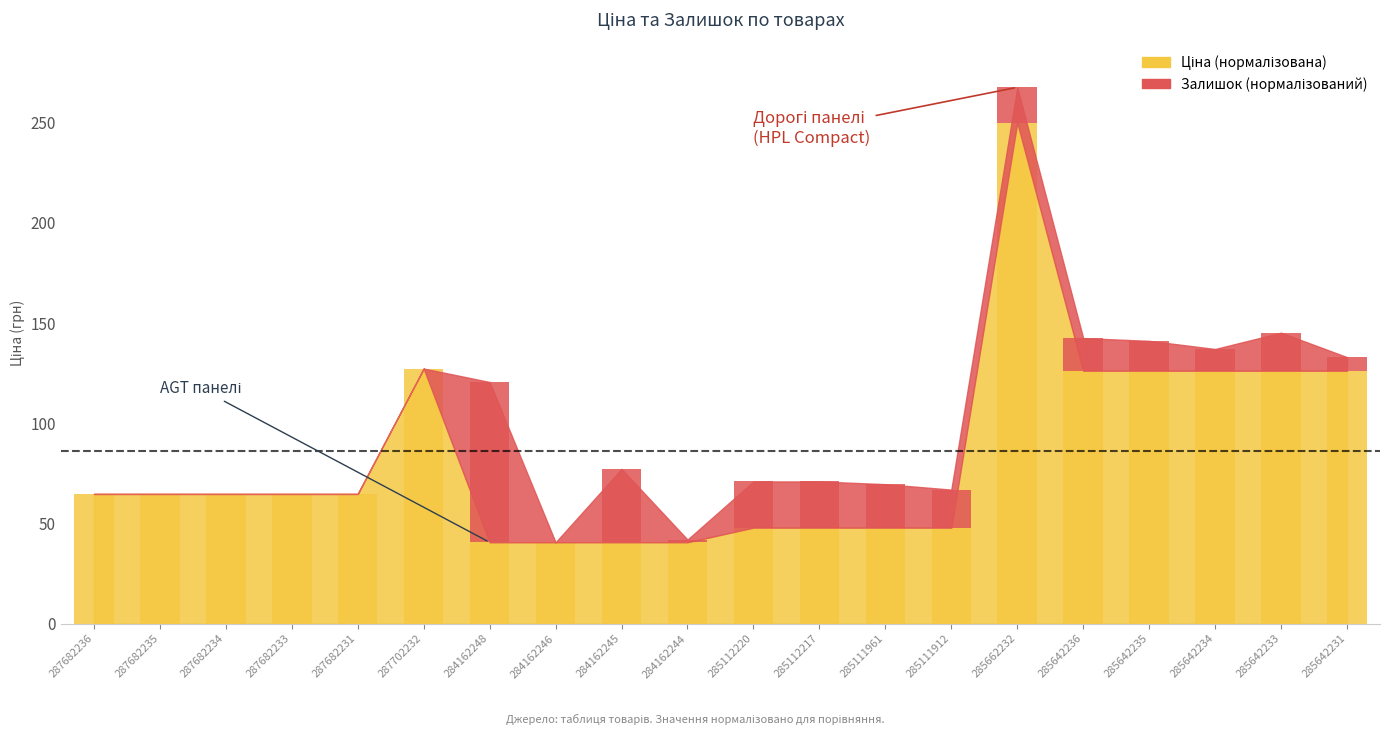

Reading right to left, list all the values displayed in this chart.

Ціна: 126.2	126.2	126.2	126.2	126.2	250.0	47.9	47.9	47.9	47.9	40.6	40.6	40.6	40.6	127.3	64.7	64.7	64.7	64.7	64.7
Залишок: 6.8	19.0	10.8	14.9	16.3	17.6	19.0	21.7	23.1	23.1	1.4	36.6	0.0	80.0	0.0	0.0	0.0	0.0	0.0	0.0